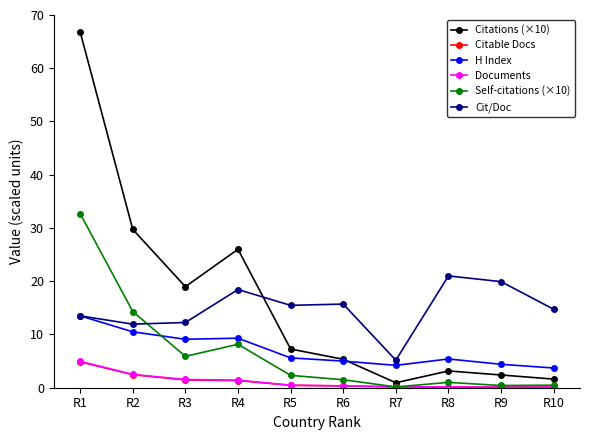

Where is the first local maximum for Self-citations (×10)?

R4